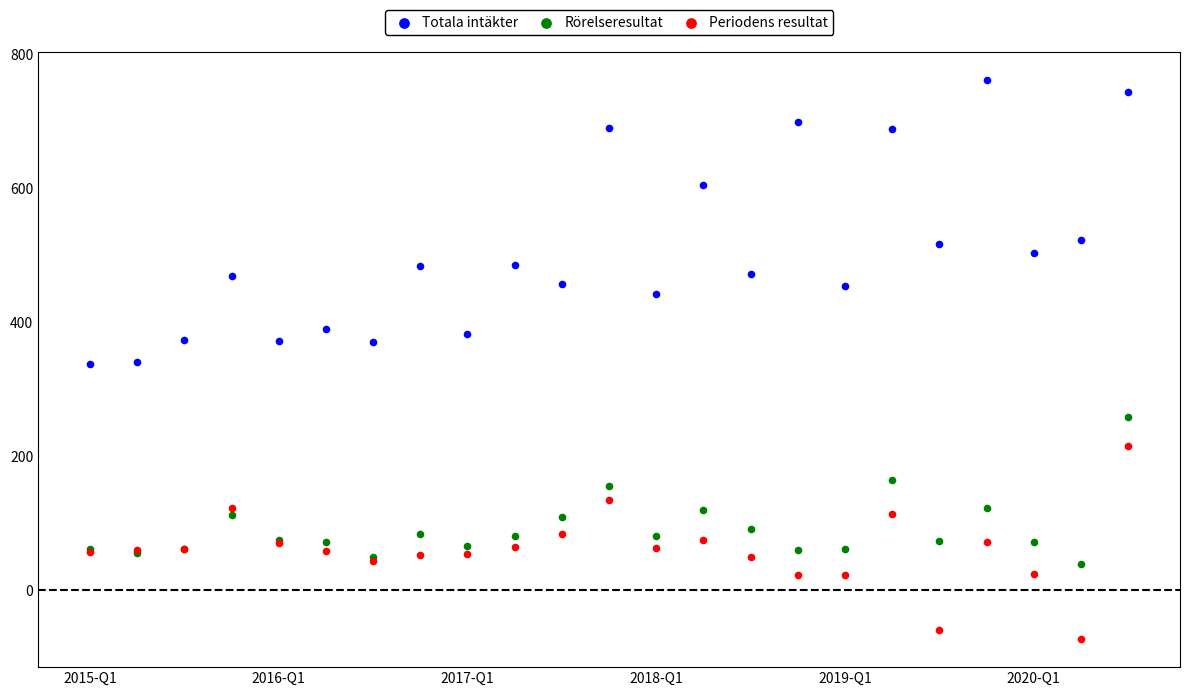

Which series reaches the maximum Y coordinate?

Totala intäkter